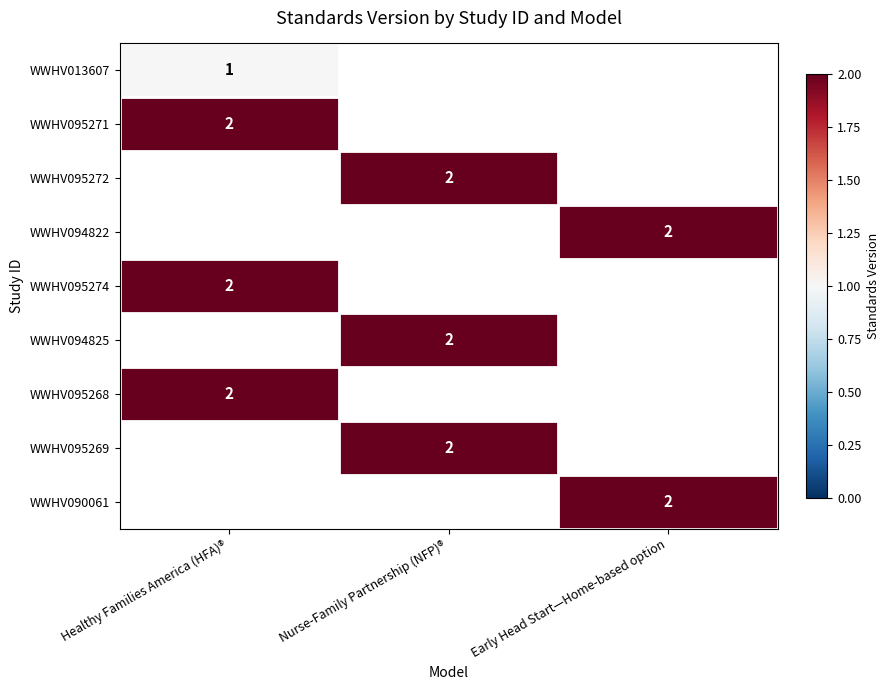

The WWHV095274 series shows 2 at Healthy Families America (HFA)®. True or false?

True